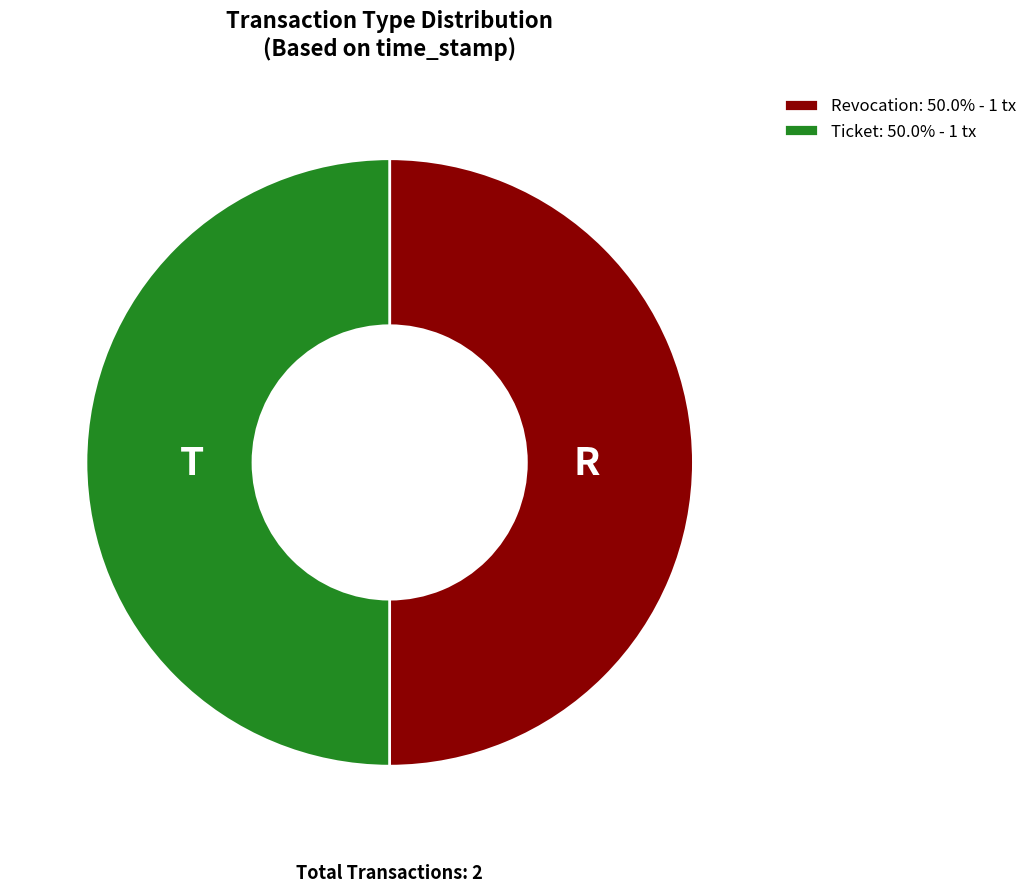

True or false: Ticket accounts for 60% of the total.

False